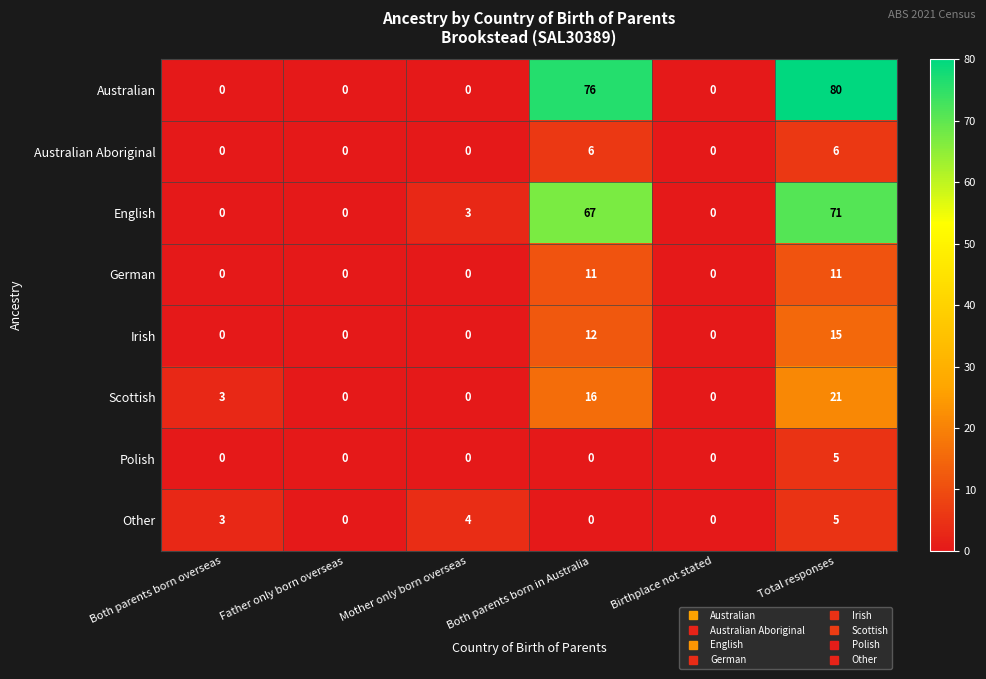

Is it true that Scottish equals 16 at Both parents born in Australia?

True